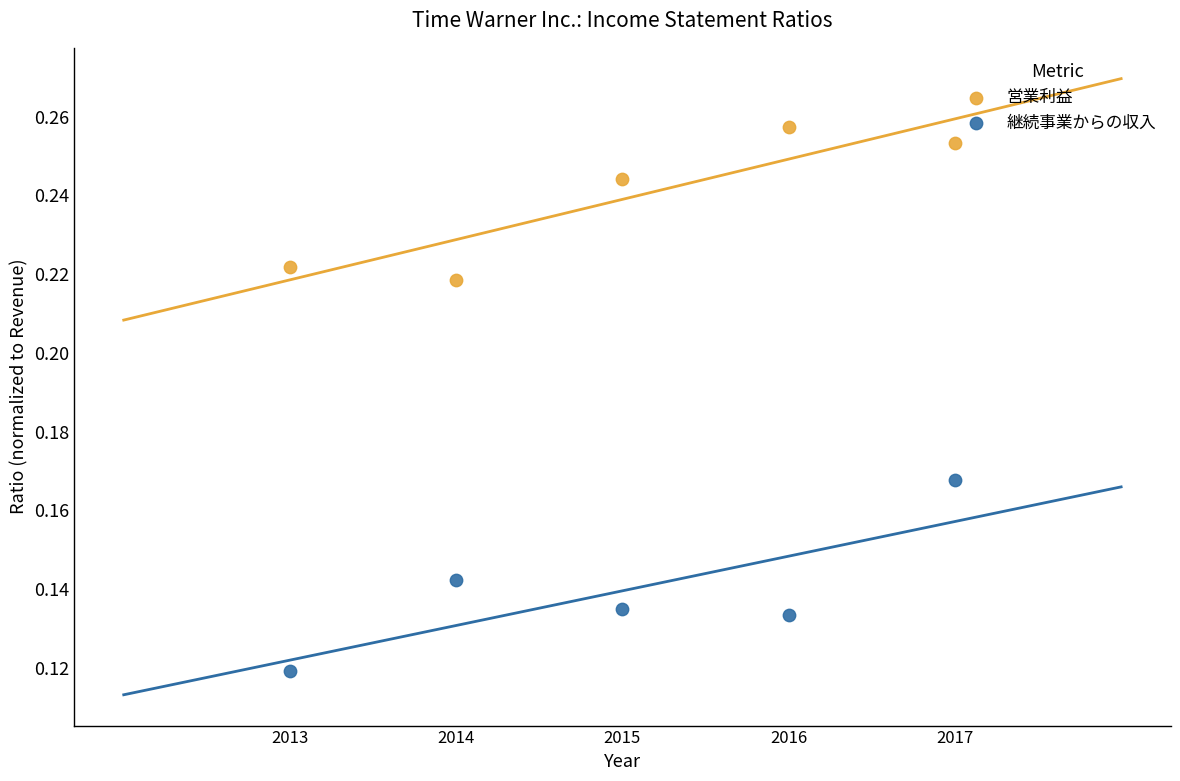

Which series has the widest spread of Y values?

継続事業からの収入